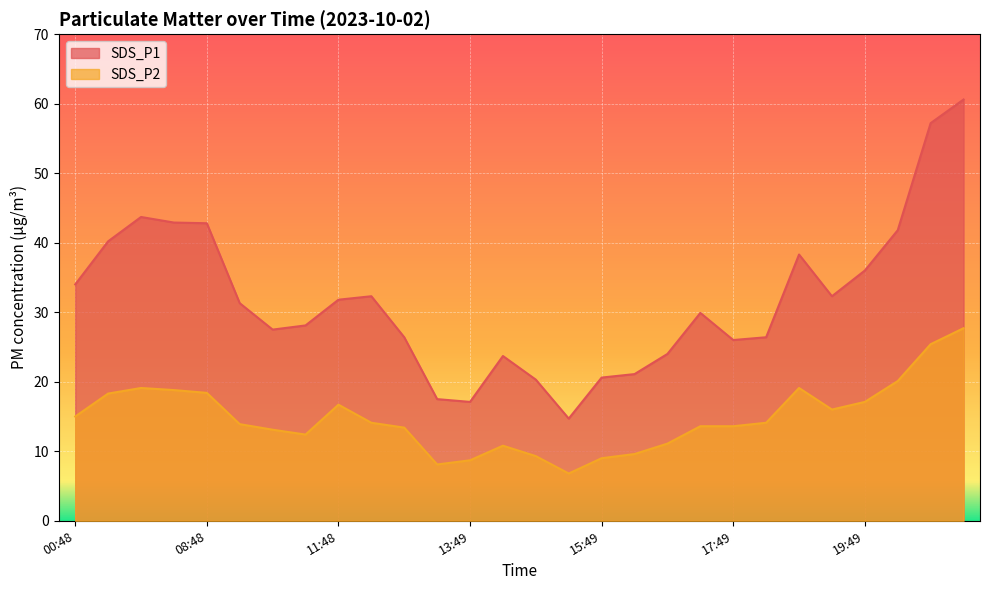

Rank the series by their average value, from lowest to highest.

SDS_P2, SDS_P1